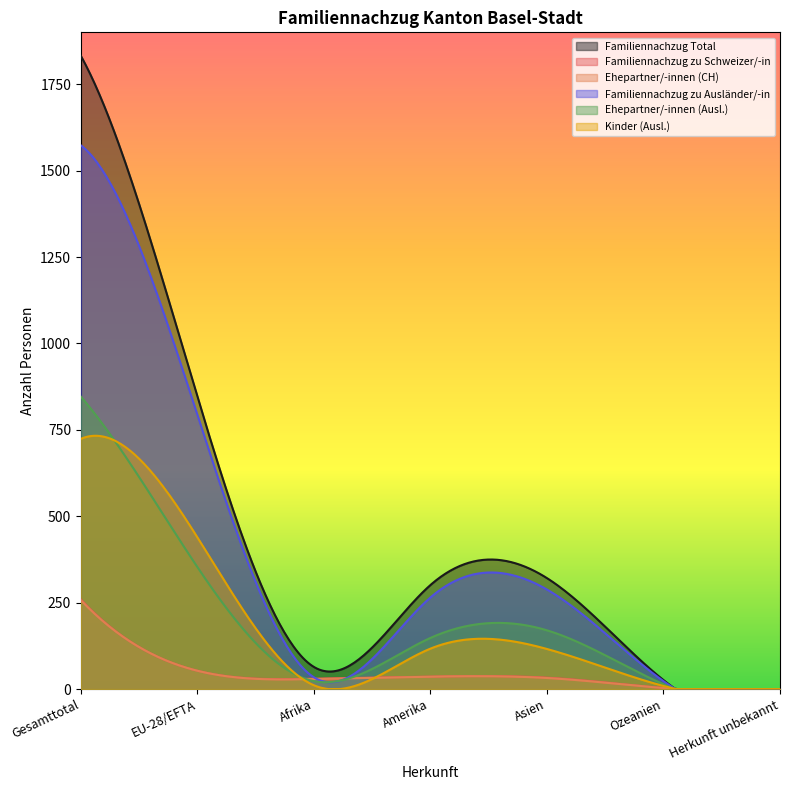

The value of Ehepartner/-innen (Ausl.) at Gesamttotal is 455. True or false?

False